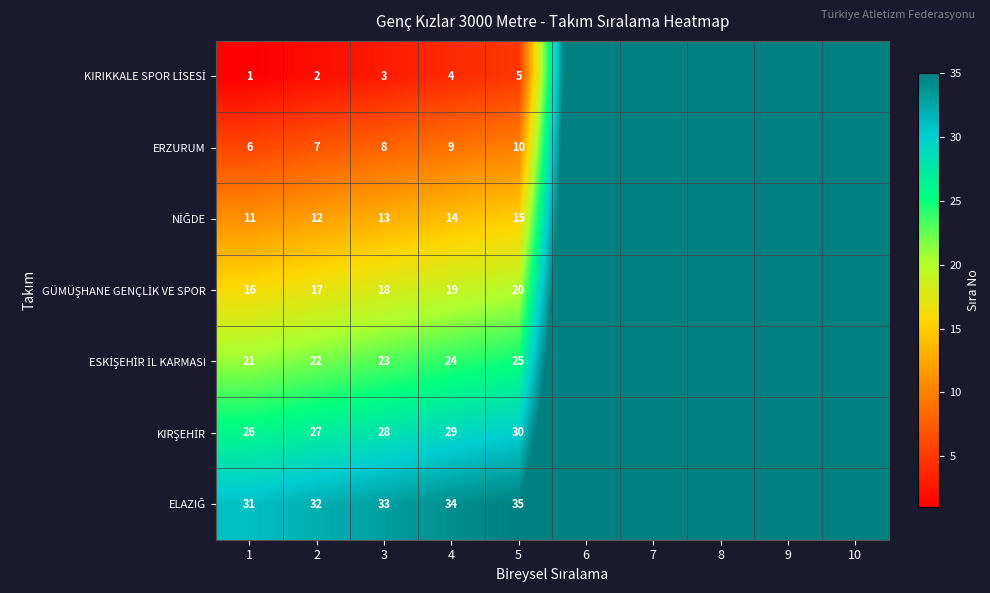

Is it true that ERZURUM equals 3 at 1?

False